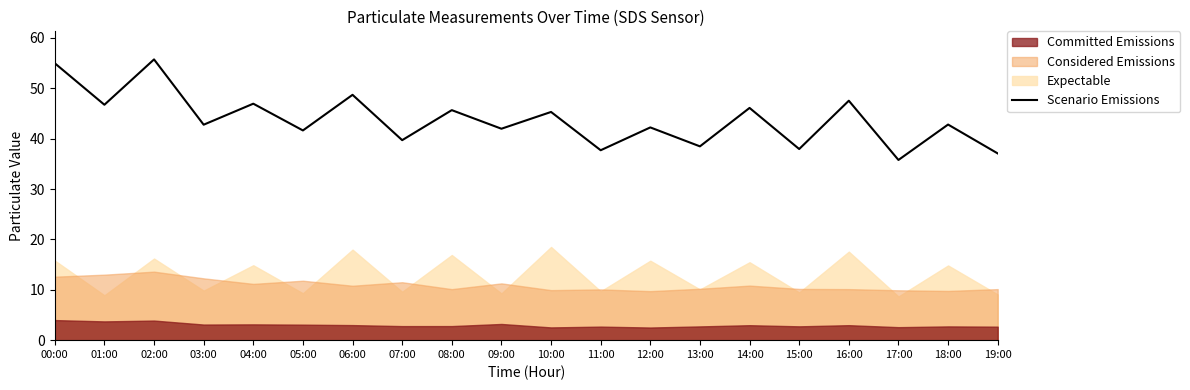

True or false: the data has more than 2 interior local peaks.

True